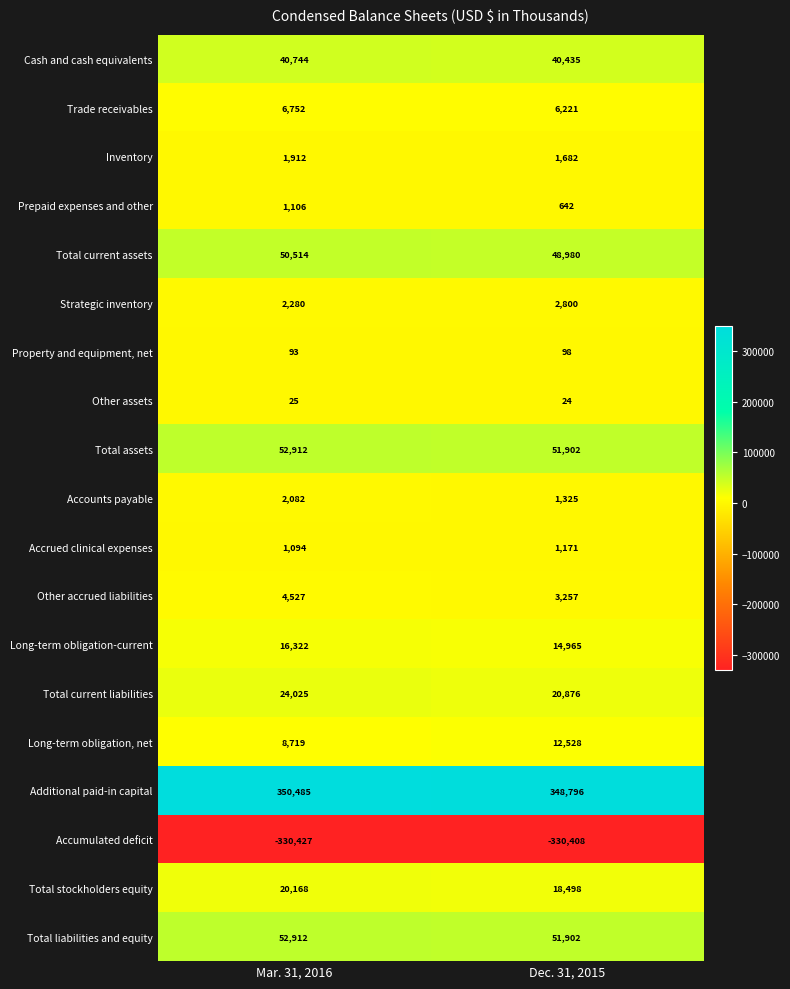

The value of Long-term obligation, net at Dec. 31, 2015 is 12528. True or false?

True